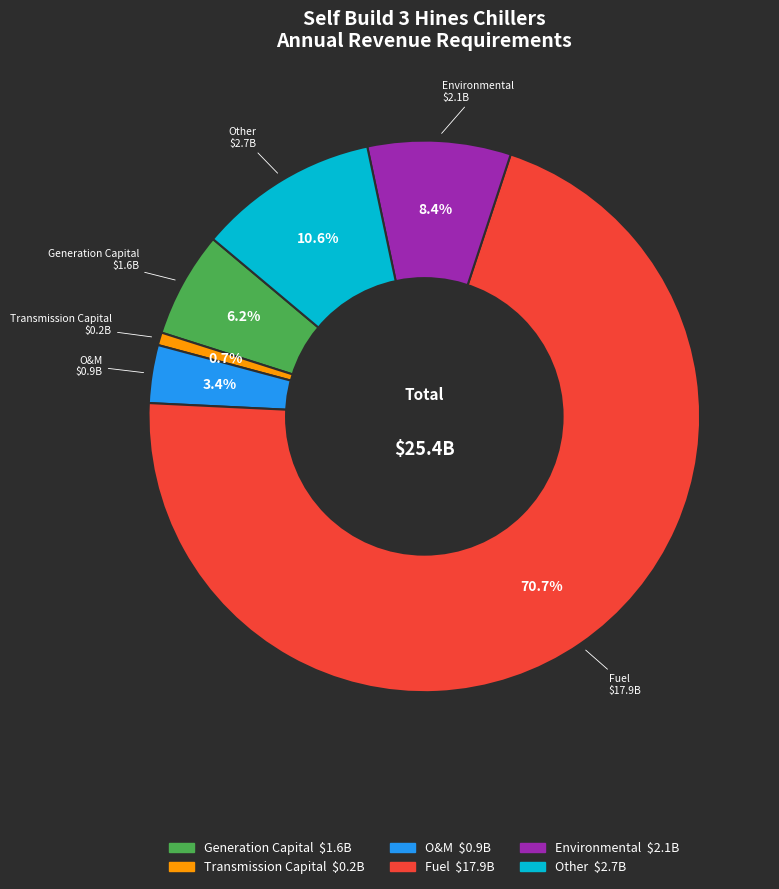

How many slices are in this pie chart?

6